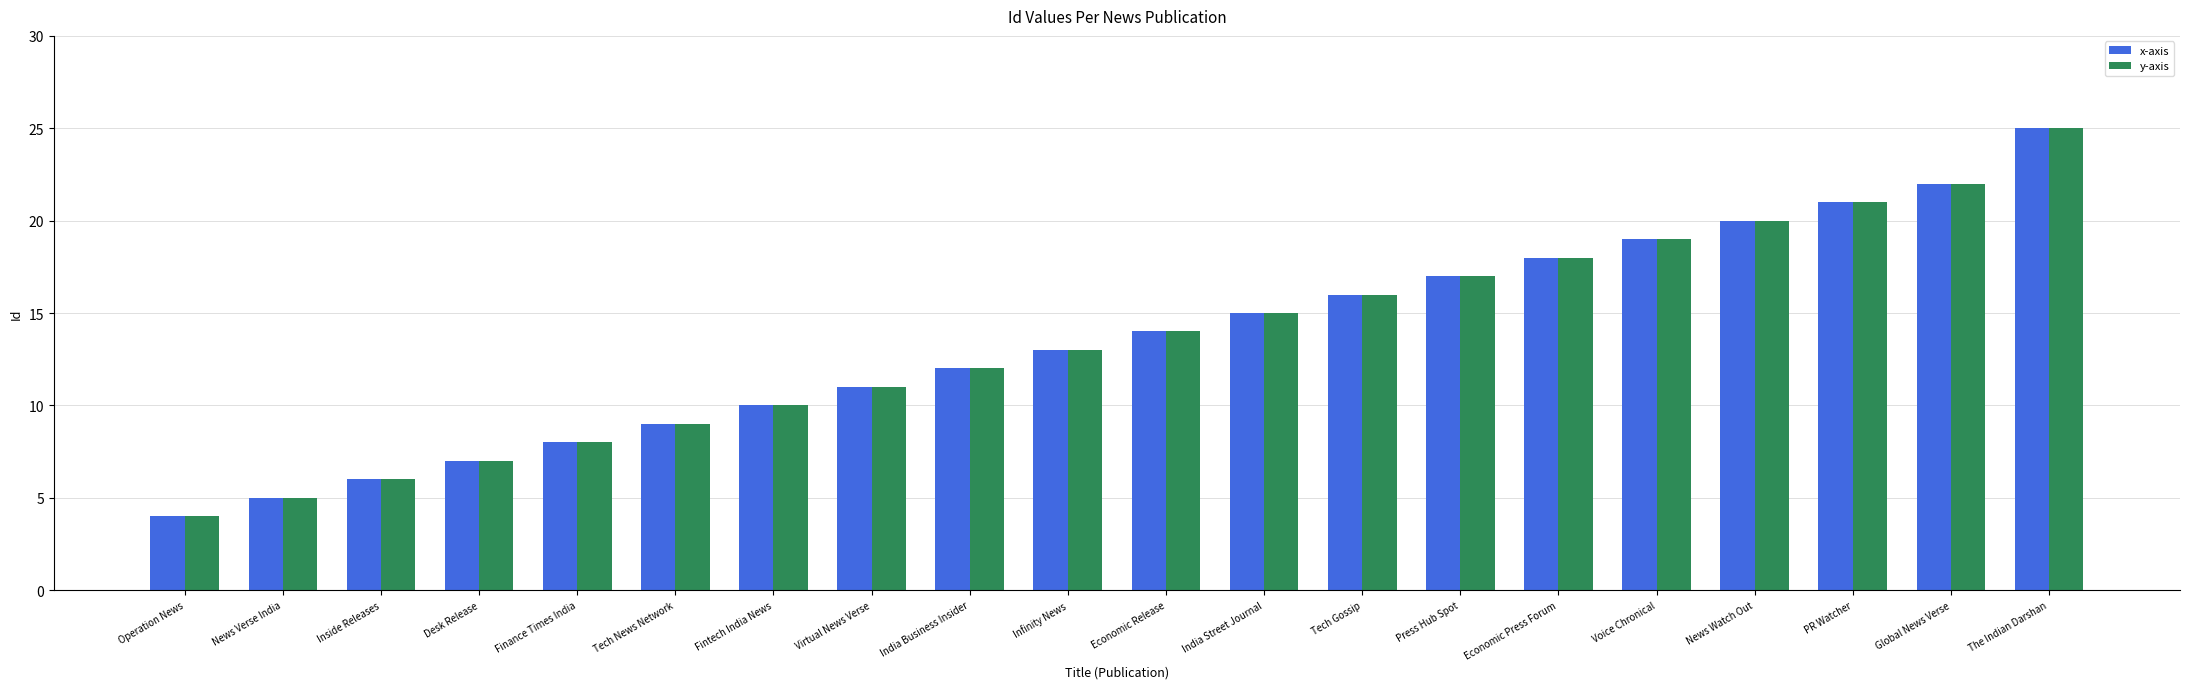

At which category is the sum across all series the highest?

The Indian Darshan